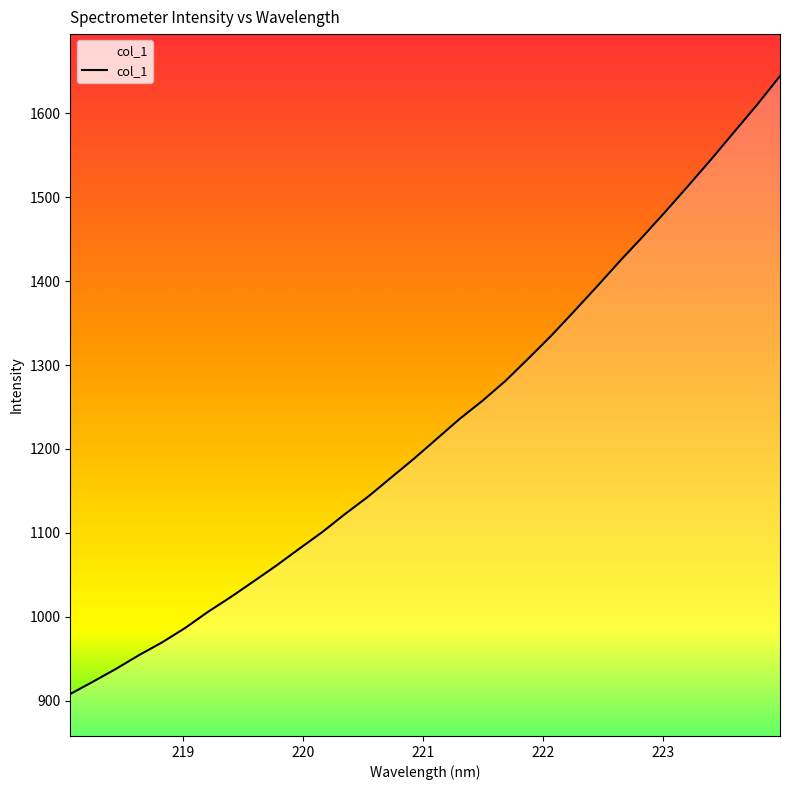

Is this an area chart (filled region under the line)?

No